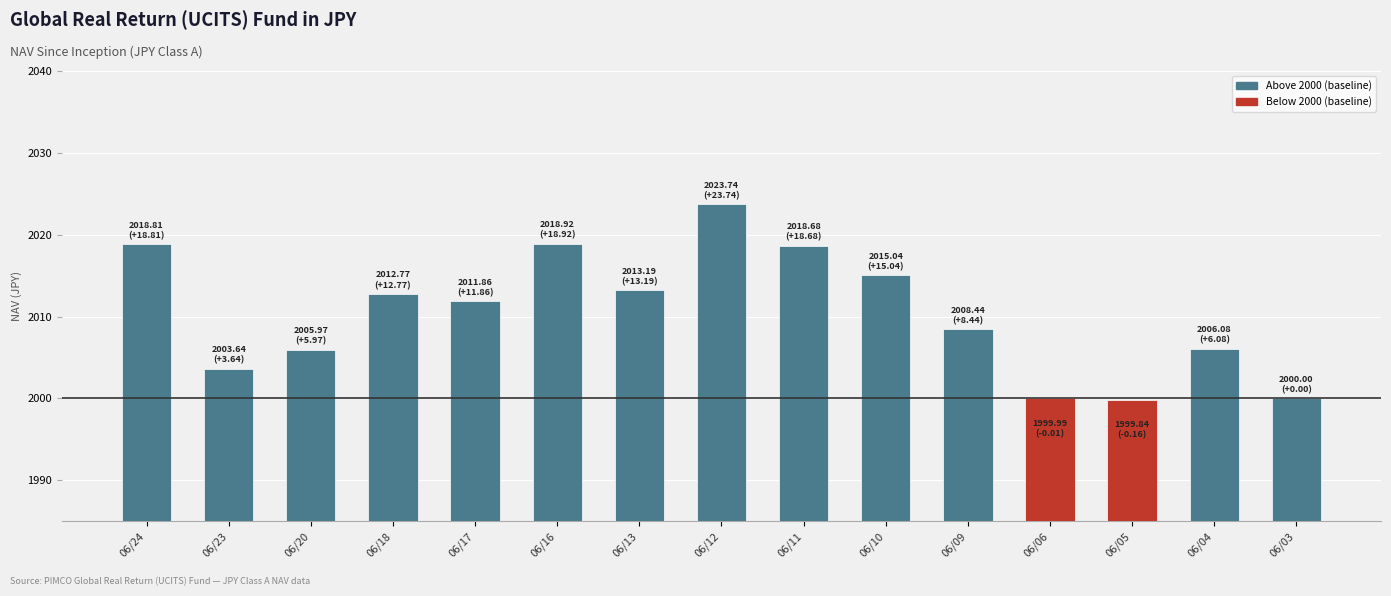

The chart shows a value of 3174.9 at 06/24. True or false?

False